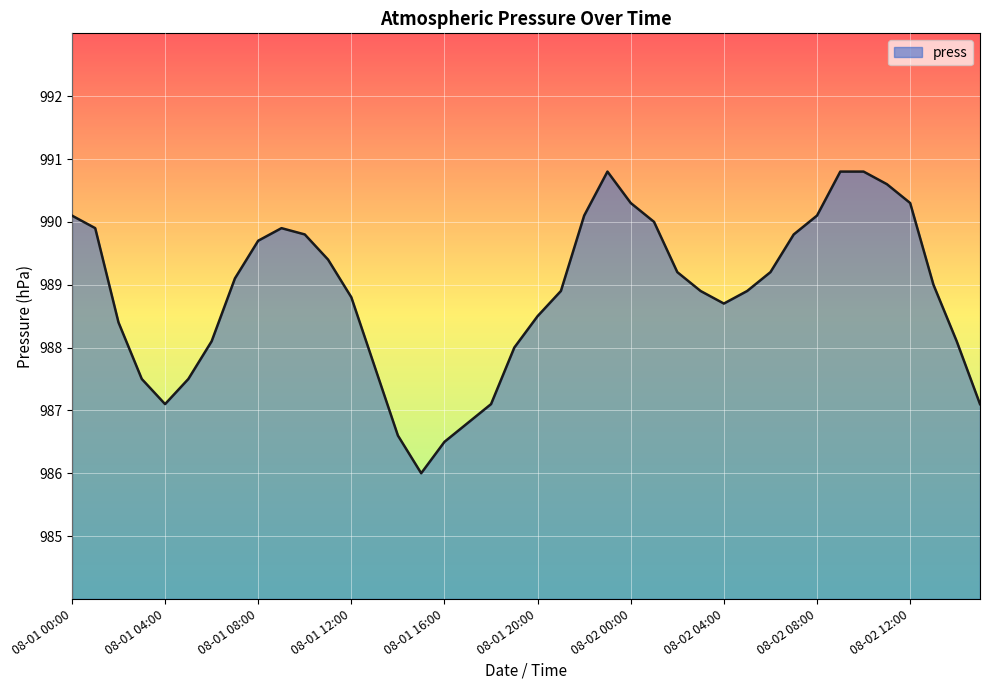

What is the maximum value shown in the chart?

990.8